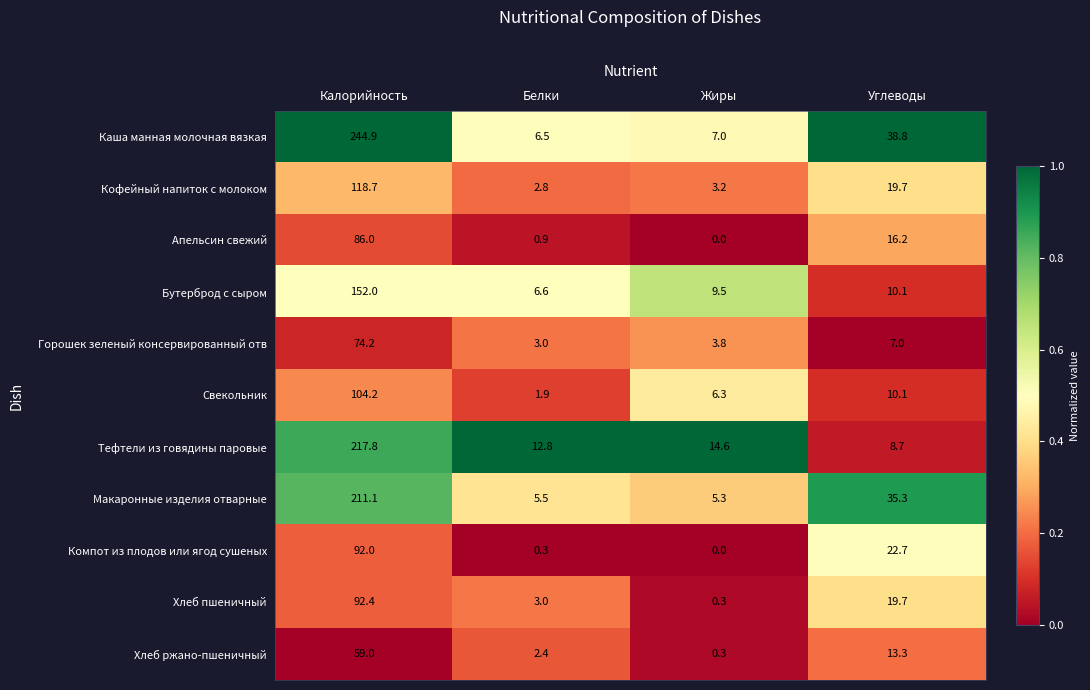

The value of Бутерброд с сыром at Калорийность is 152.0. True or false?

True